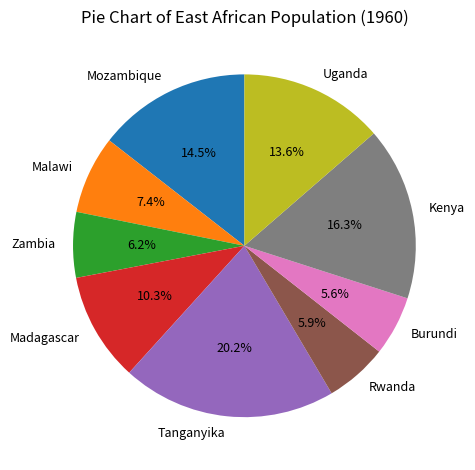

True or false: Madagascar accounts for 1% of the total.

False